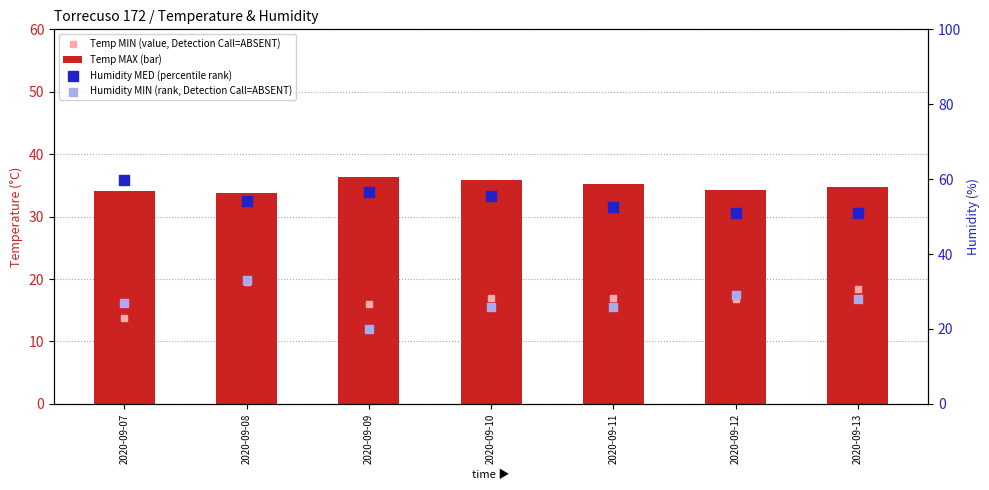

Which series has the largest total across all categories?

Humidity MED (percentile rank)